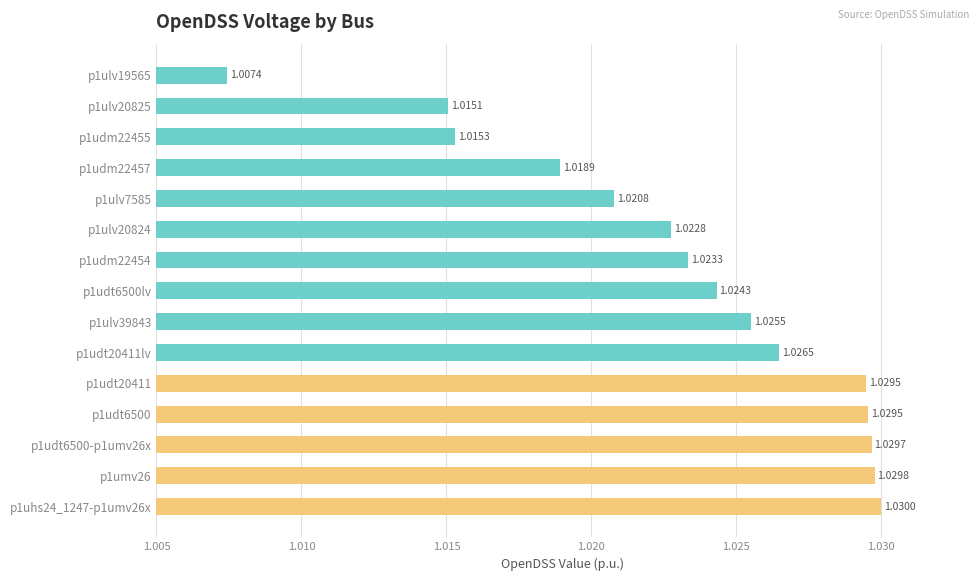

What is the sum of the values at p1udt6500-p1umv26x and p1udm22454?

2.1